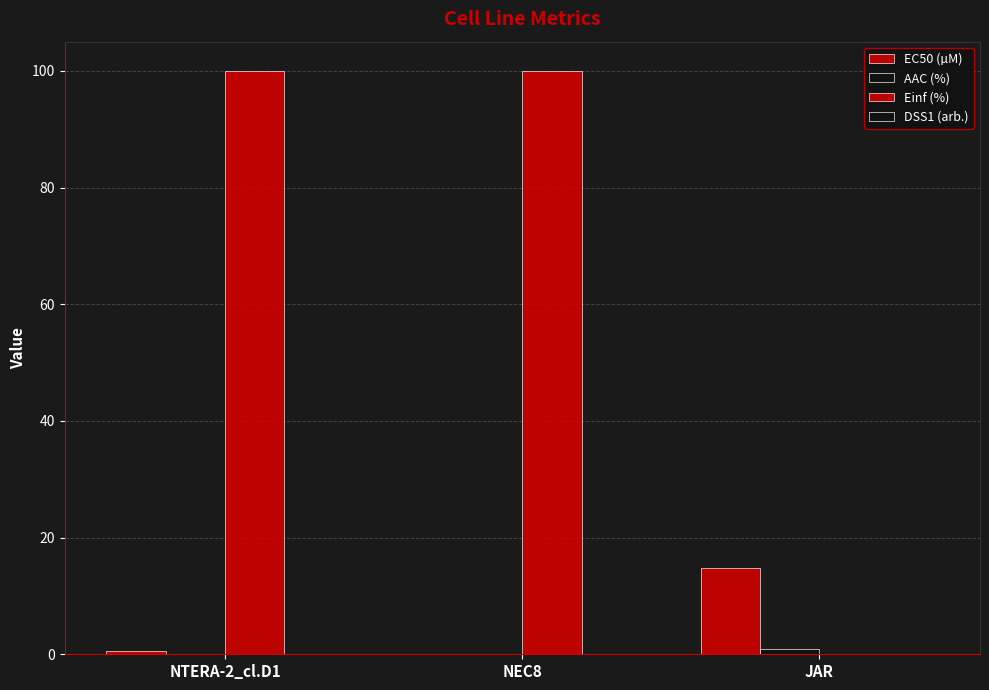

Does the chart contain stacked bars?

No